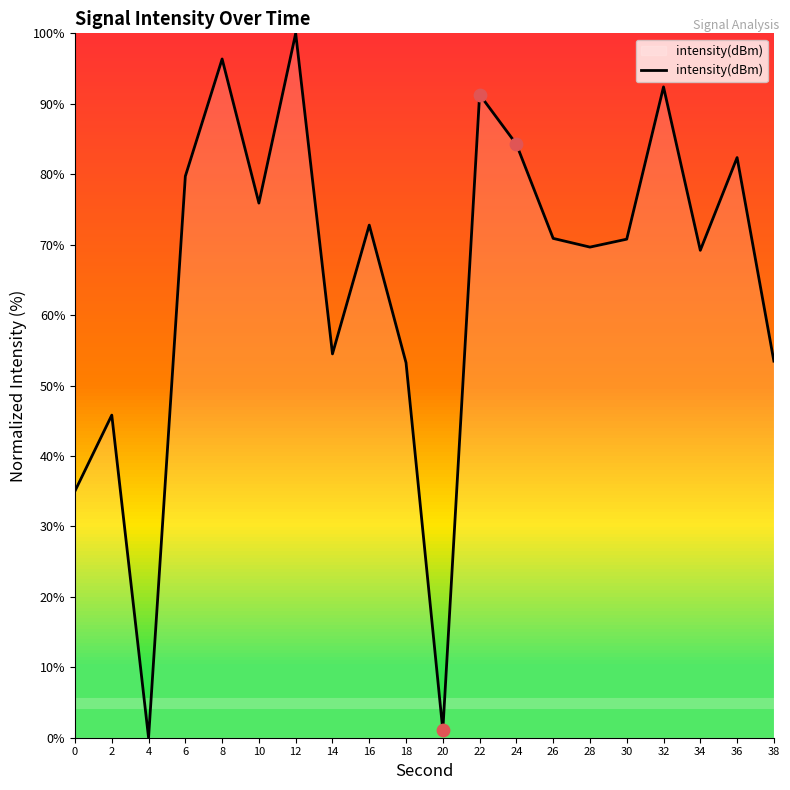

What is the change in value from 14 to 20?

-53.4